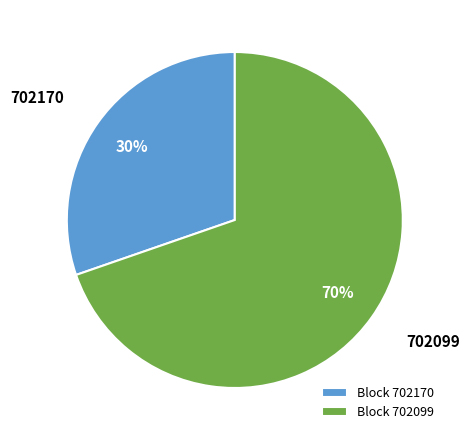

Rank the categories by value from lowest to highest.

Block 702170, Block 702099